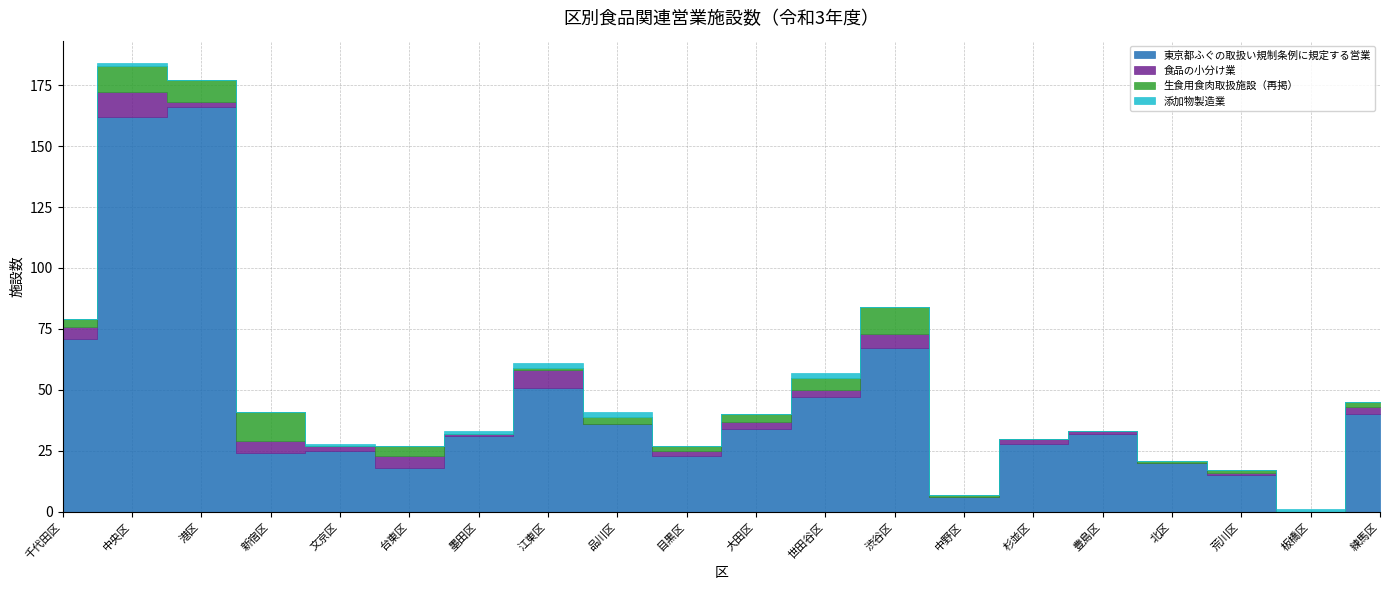

What is the sum of the 食品の小分け業 values at 練馬区 and 渋谷区?

9